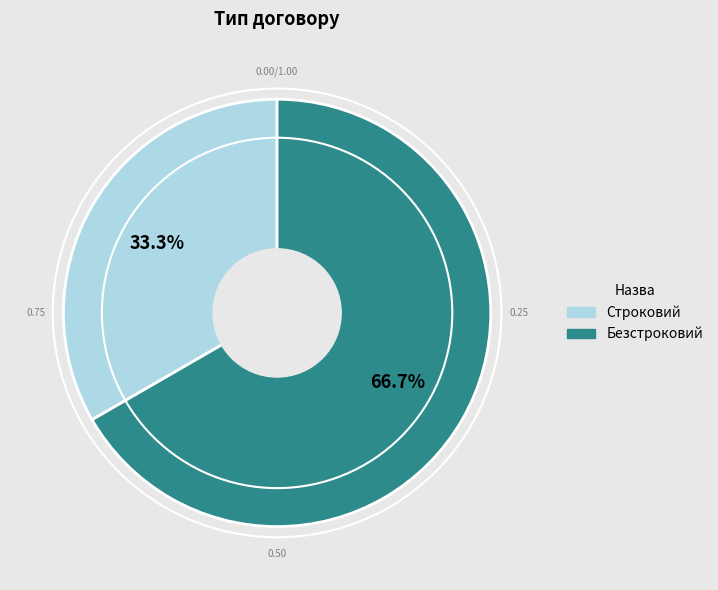

Between Безстроковий and Строковий, which is larger?

Безстроковий